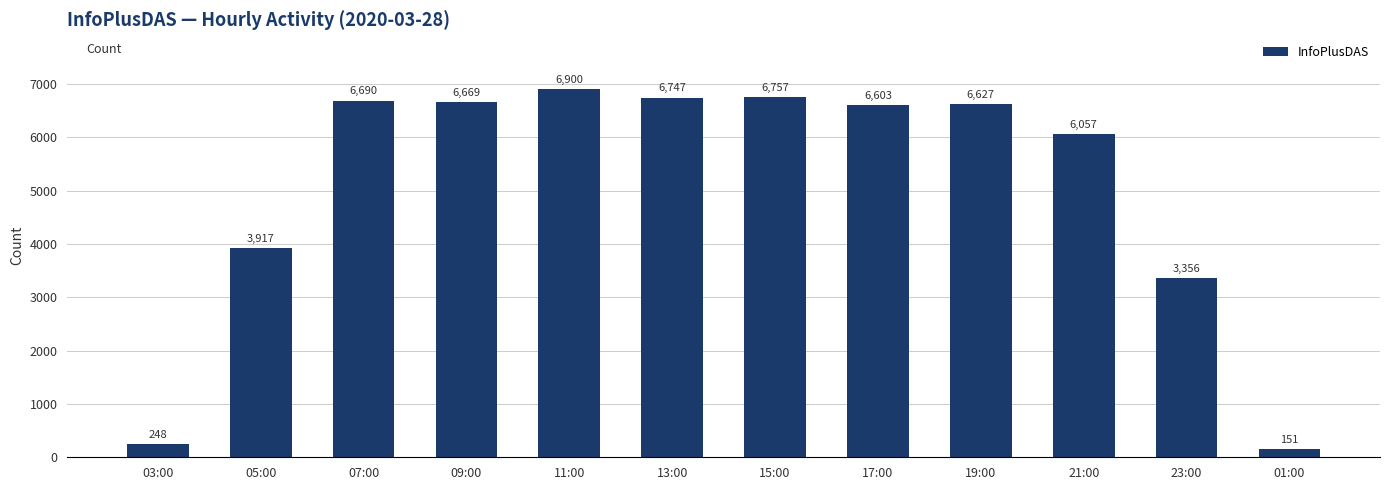

Where is the data nearest to the value 3525?

23:00